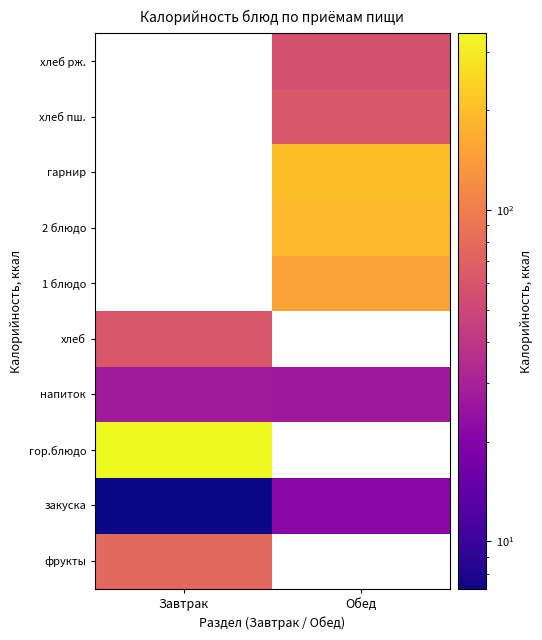

Where does the гарнир series first go above 199?

Обед